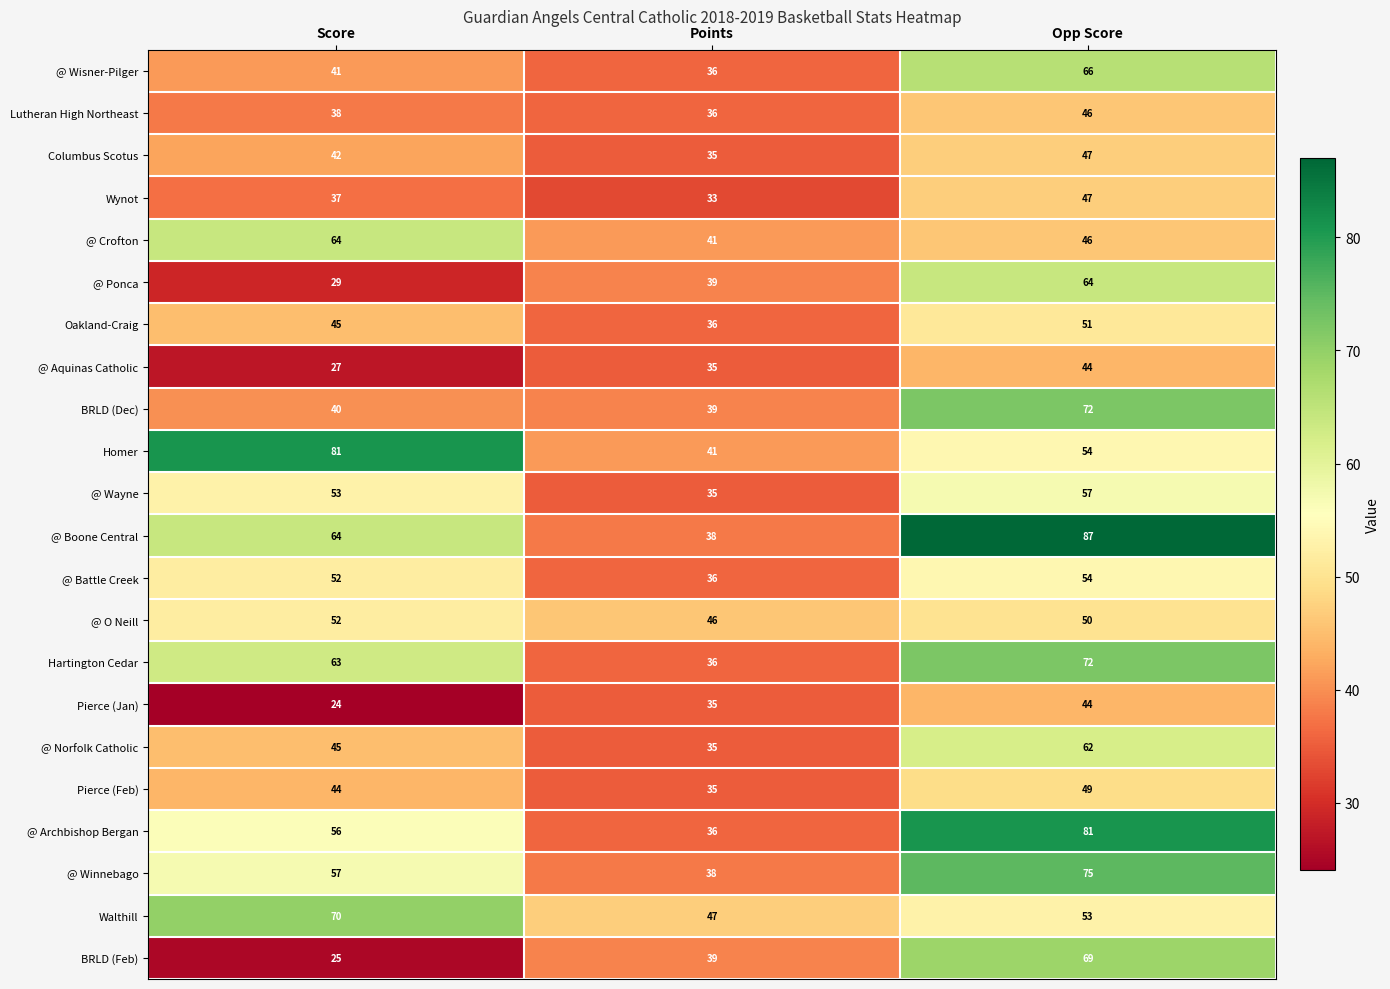

Which category has the highest value across all series?

Opp Score